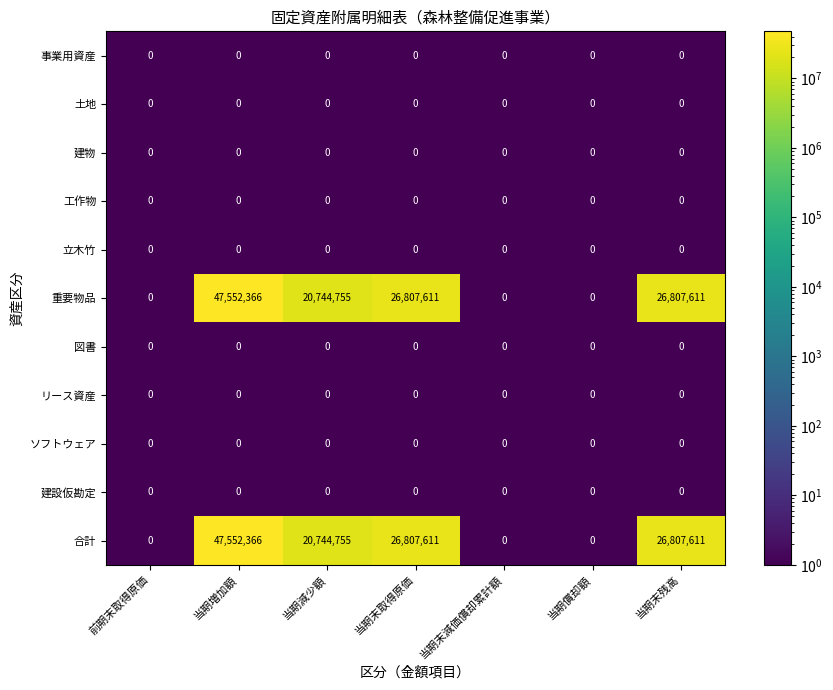

At how many categories does at least one series exceed 27524057?

1